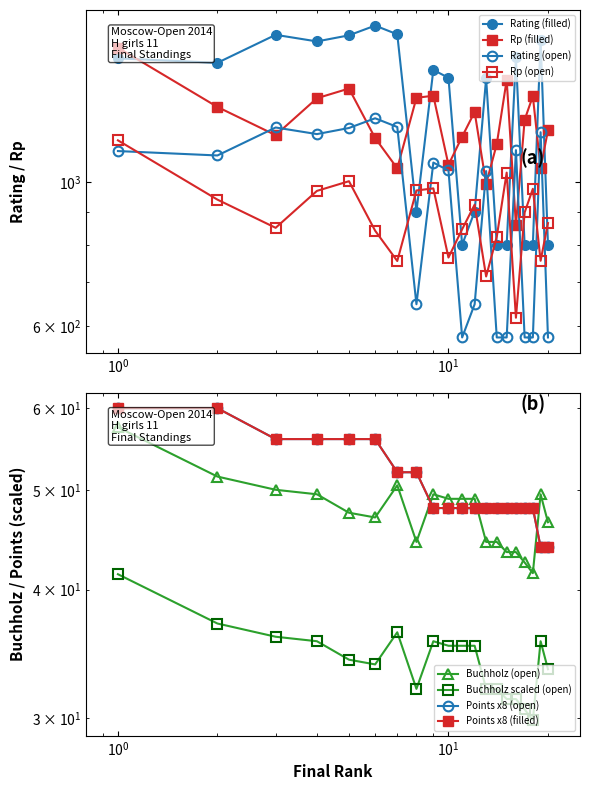

The value of Rating at 1 is 316.3. True or false?

False